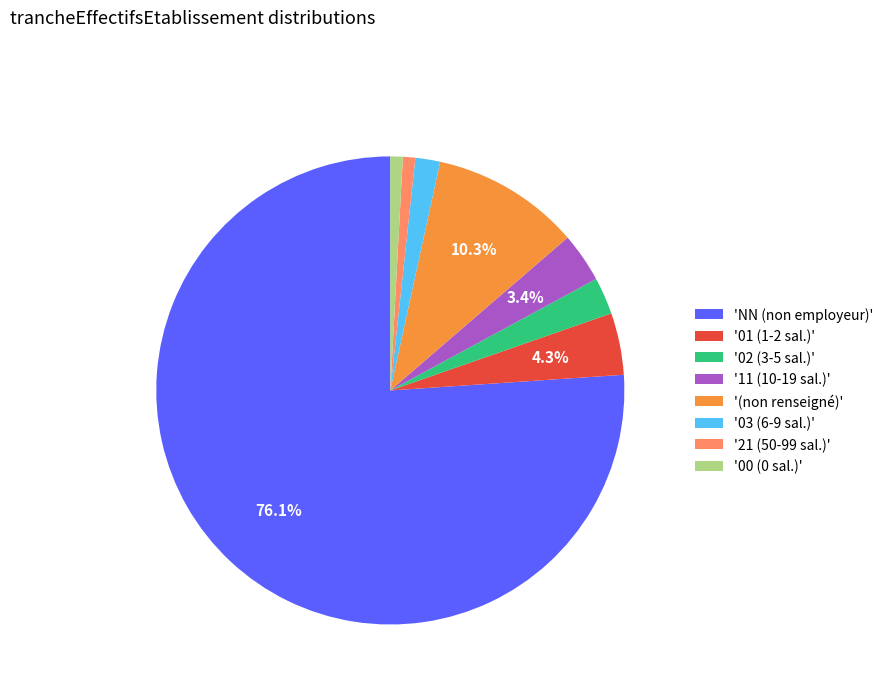

Does any single category account for the majority?

Yes